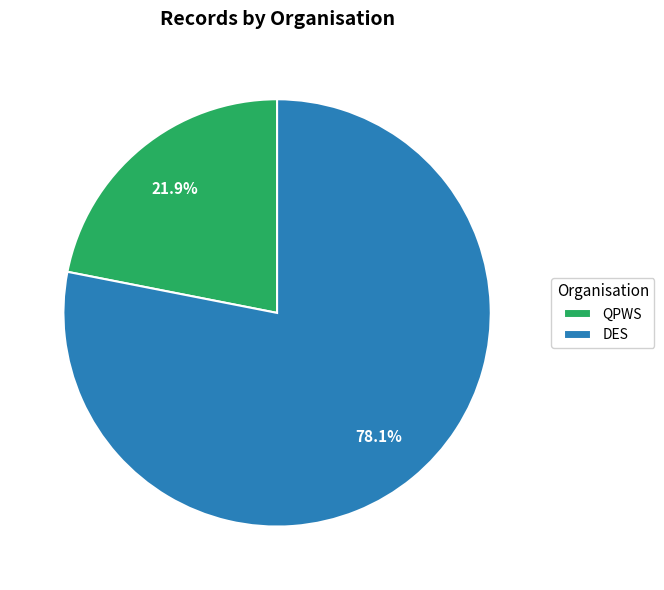

Count the number of slices in the pie.

2